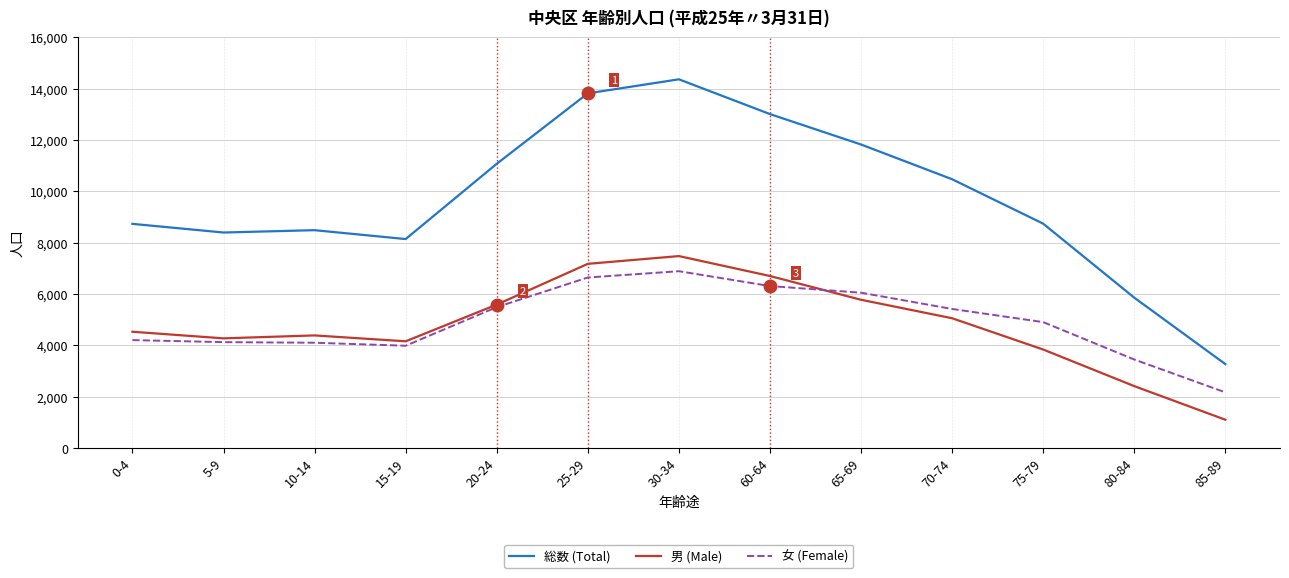

Read the 総数 (Total) value at 10-14, to the nearest 10.

8480